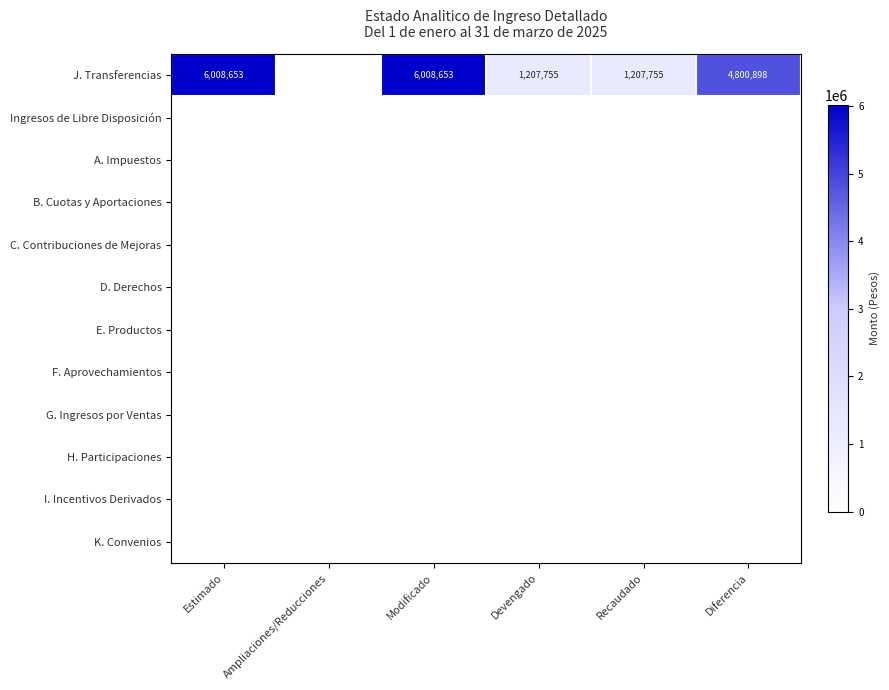

What is the total value across all series at Devengado?

1207755.4